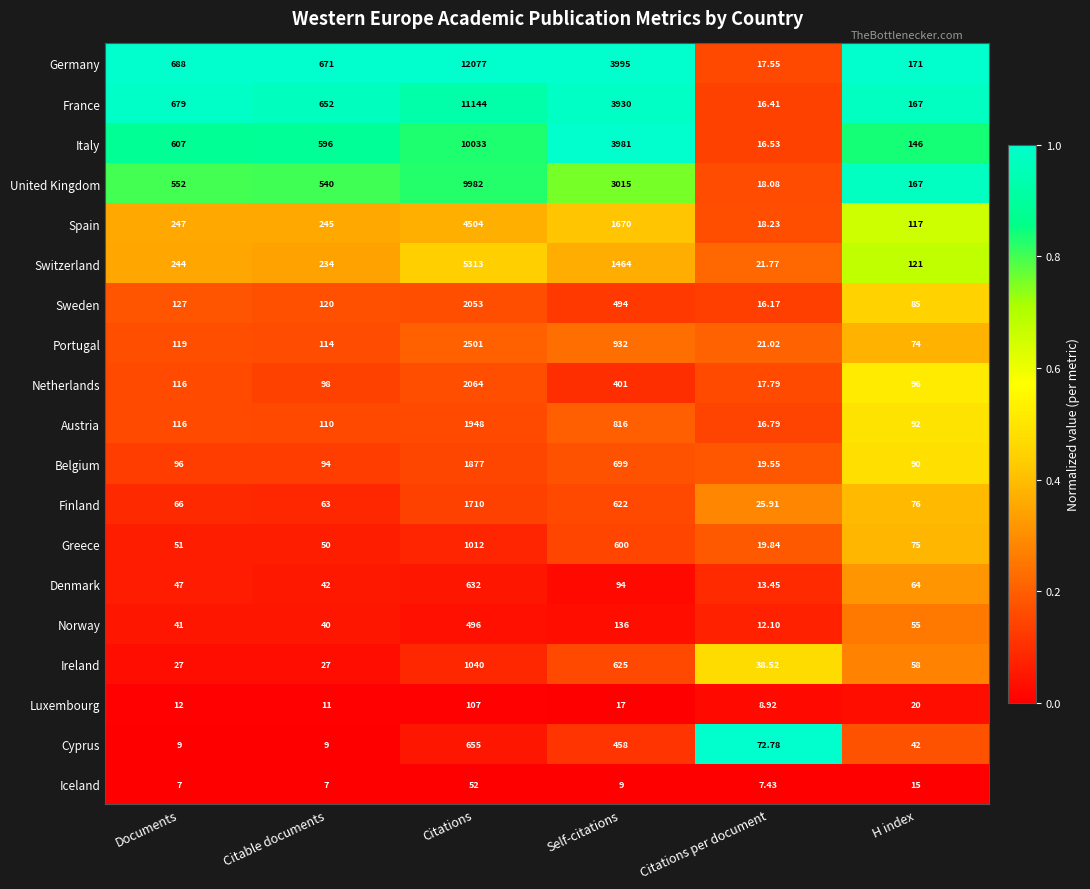

Which series changed the most between Citations and Citations per document?

Germany